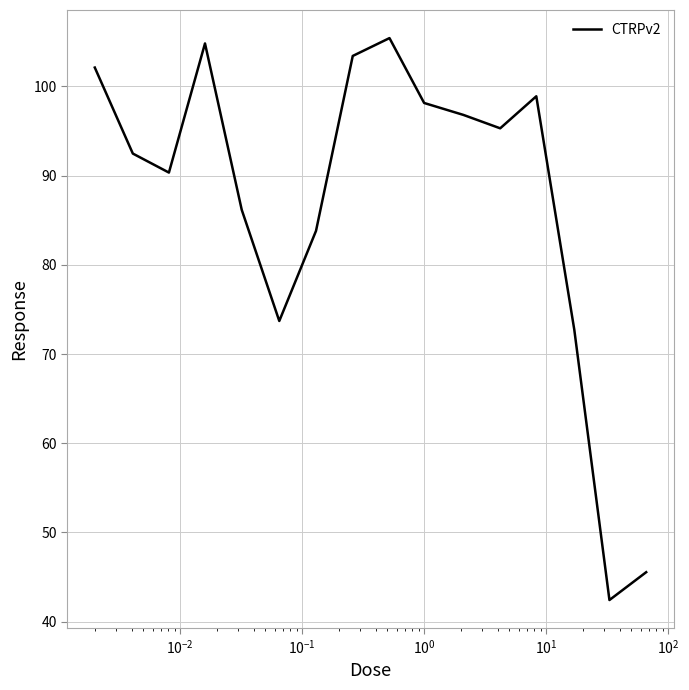

What is the minimum value shown in the chart?

42.4